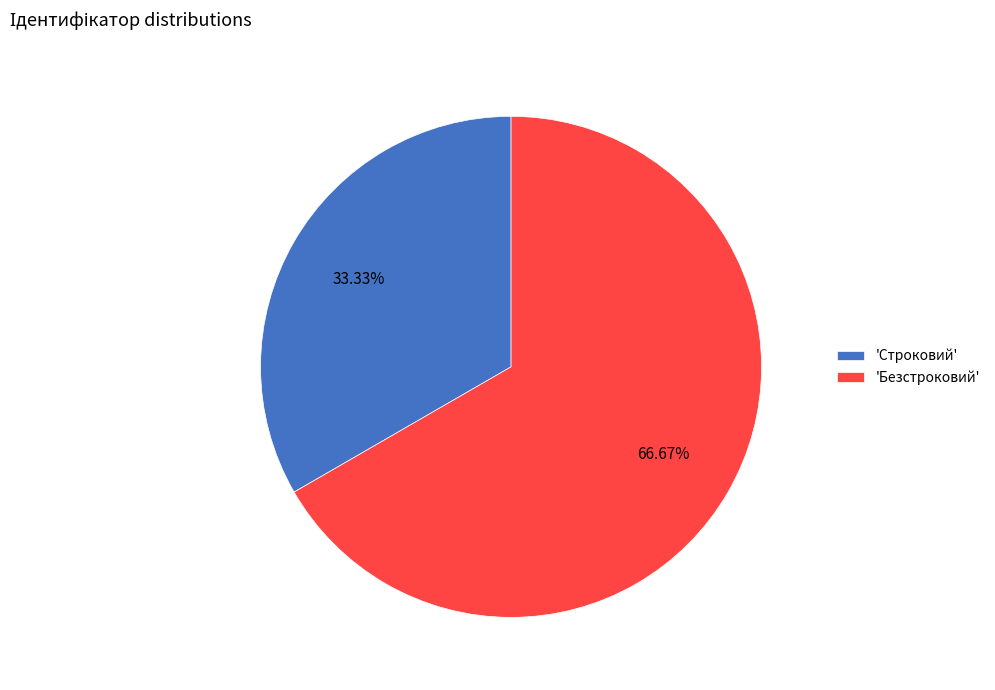

Combined, do 'Безстроковий' and 'Строковий' account for over 50%?

Yes